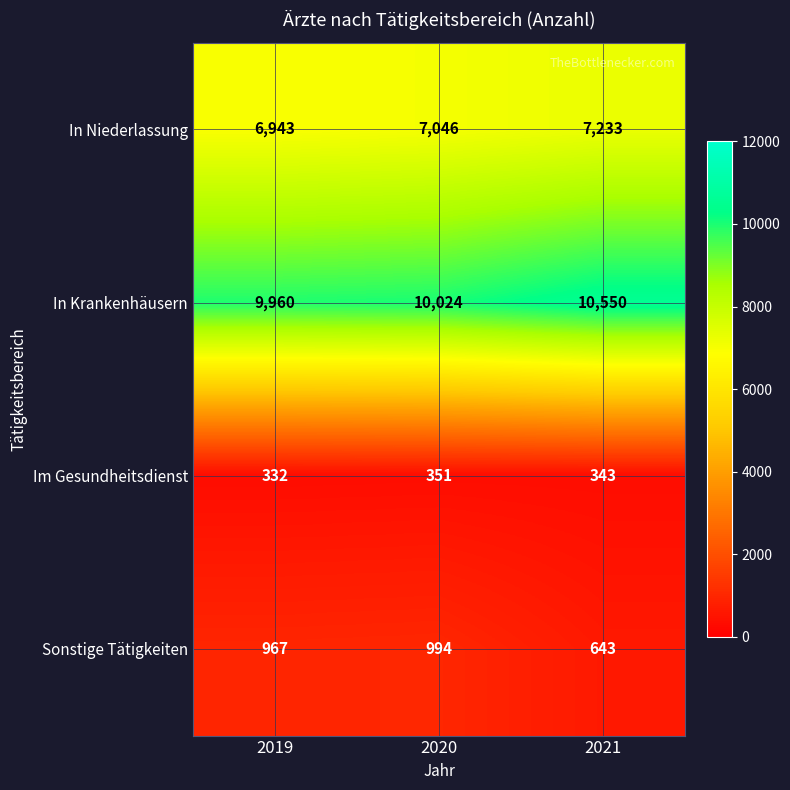

How many data points in Sonstige Tätigkeiten are less than 967?

1